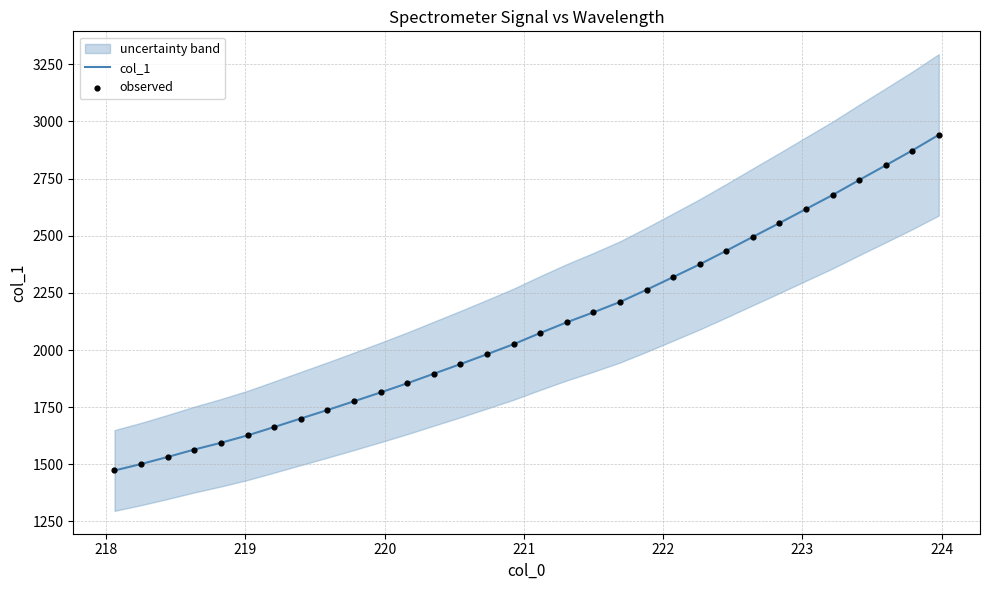

Which series has the largest total across all categories?

col_1